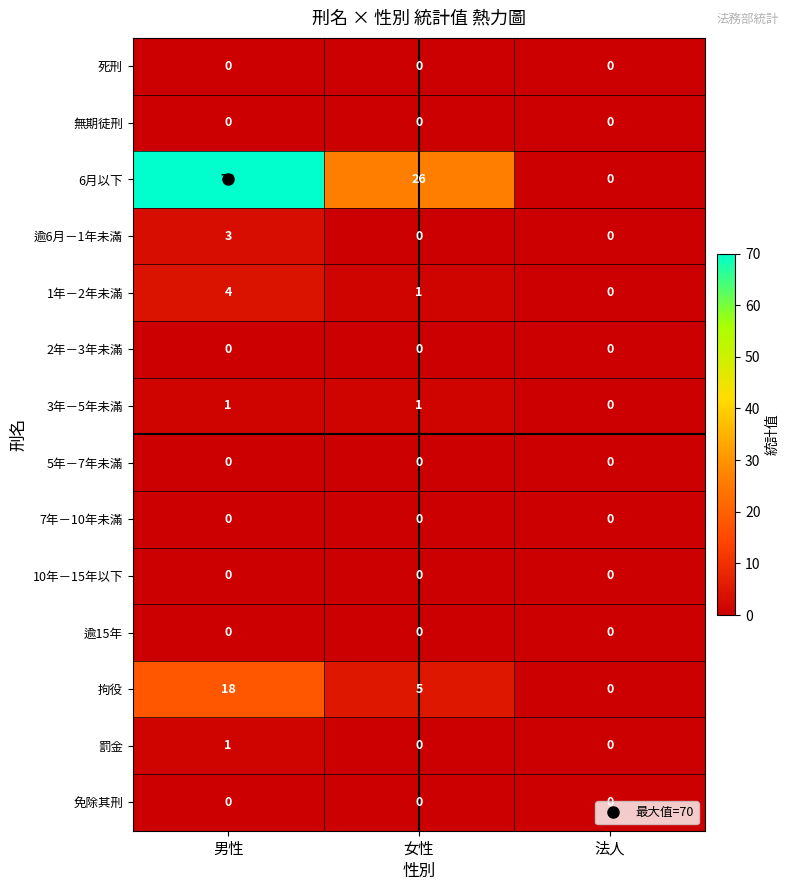

What is the maximum value for 6月以下?

70